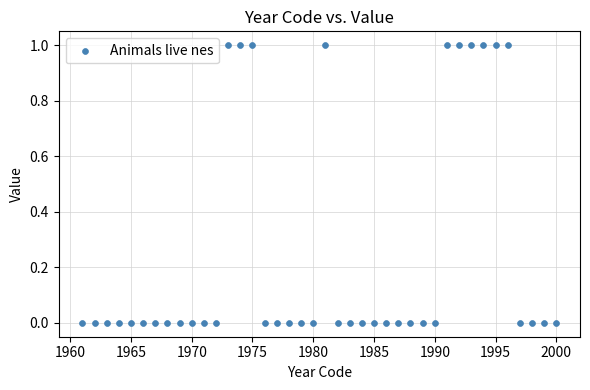

What is the range of X values (max minus min)?

39